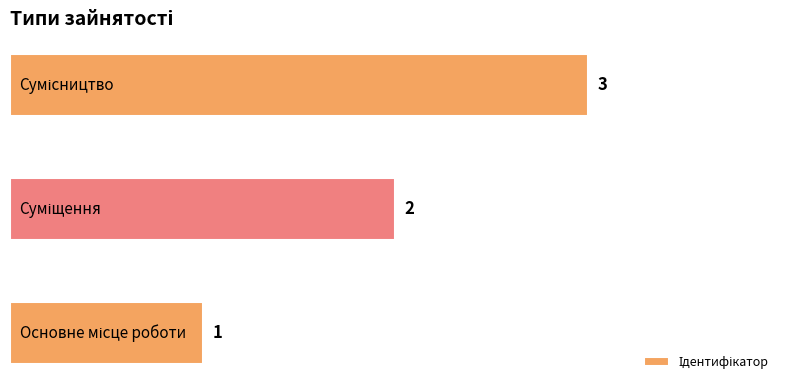

What is the sum of all values?

6